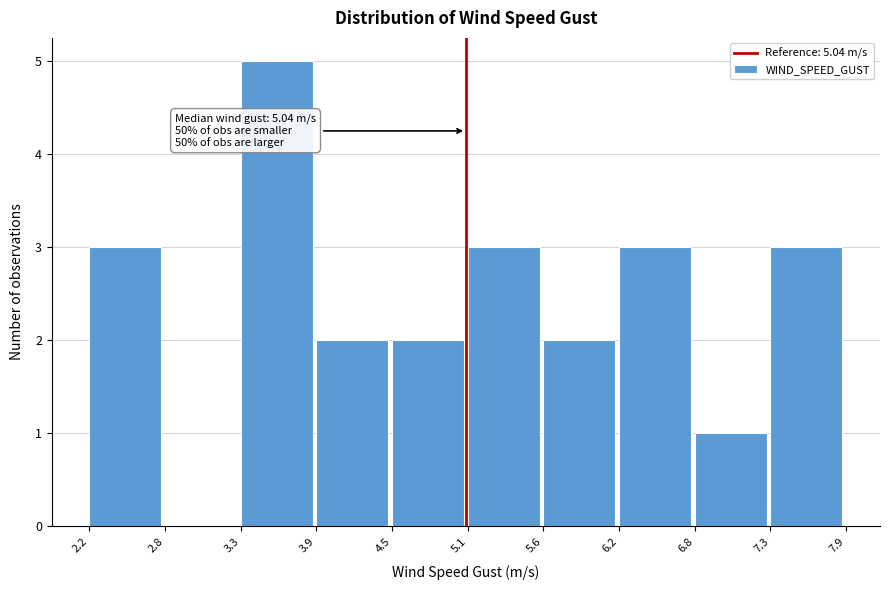

Which range on the x-axis has the tallest bar?

3.3 to 3.9